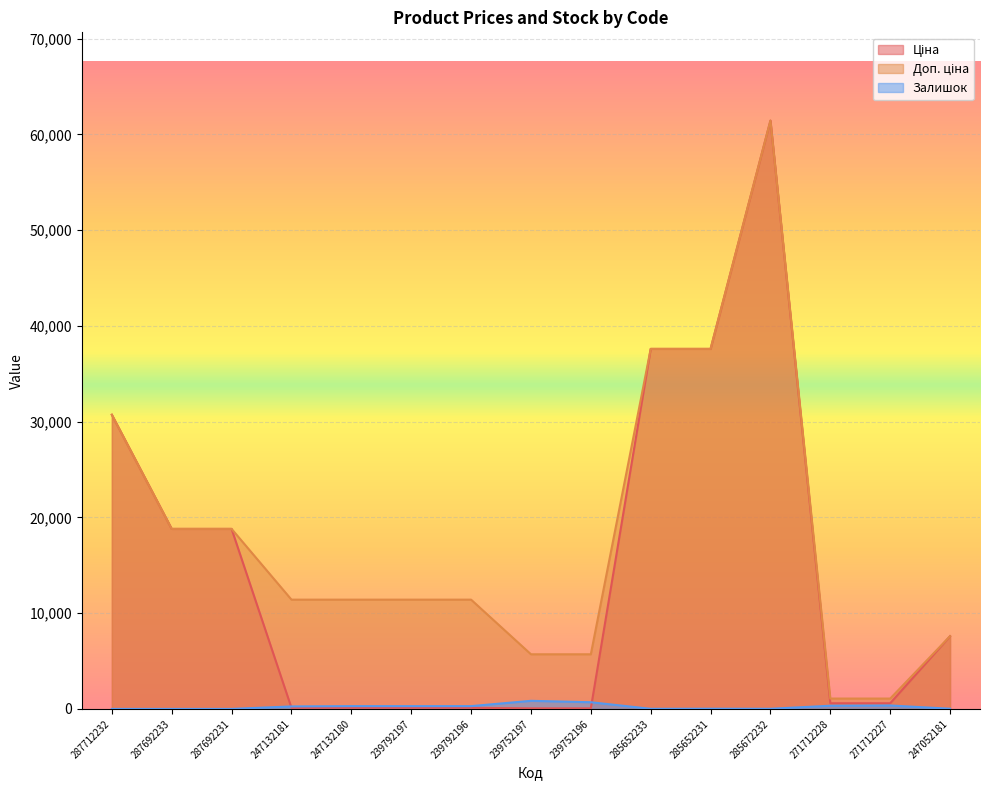

Which series has the largest range (max minus min)?

Ціна